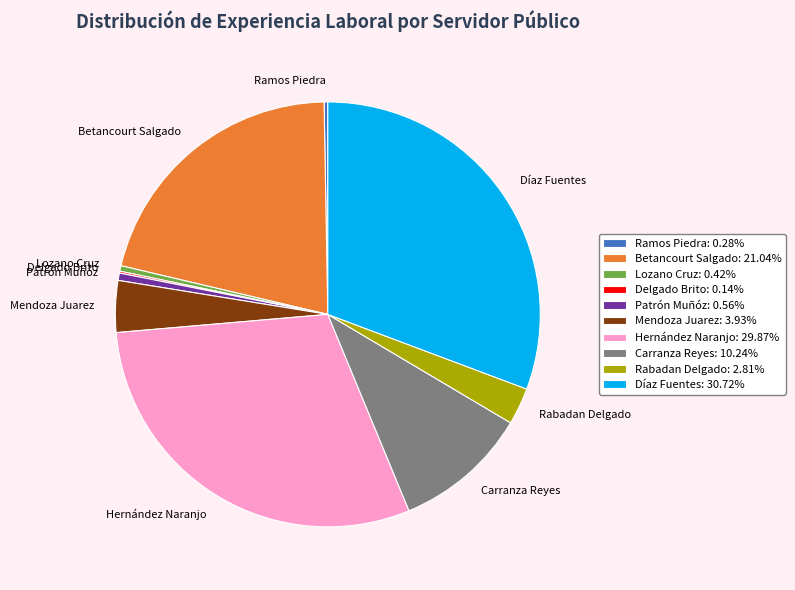

Does Betancourt Salgado represent more than half of the total?

No